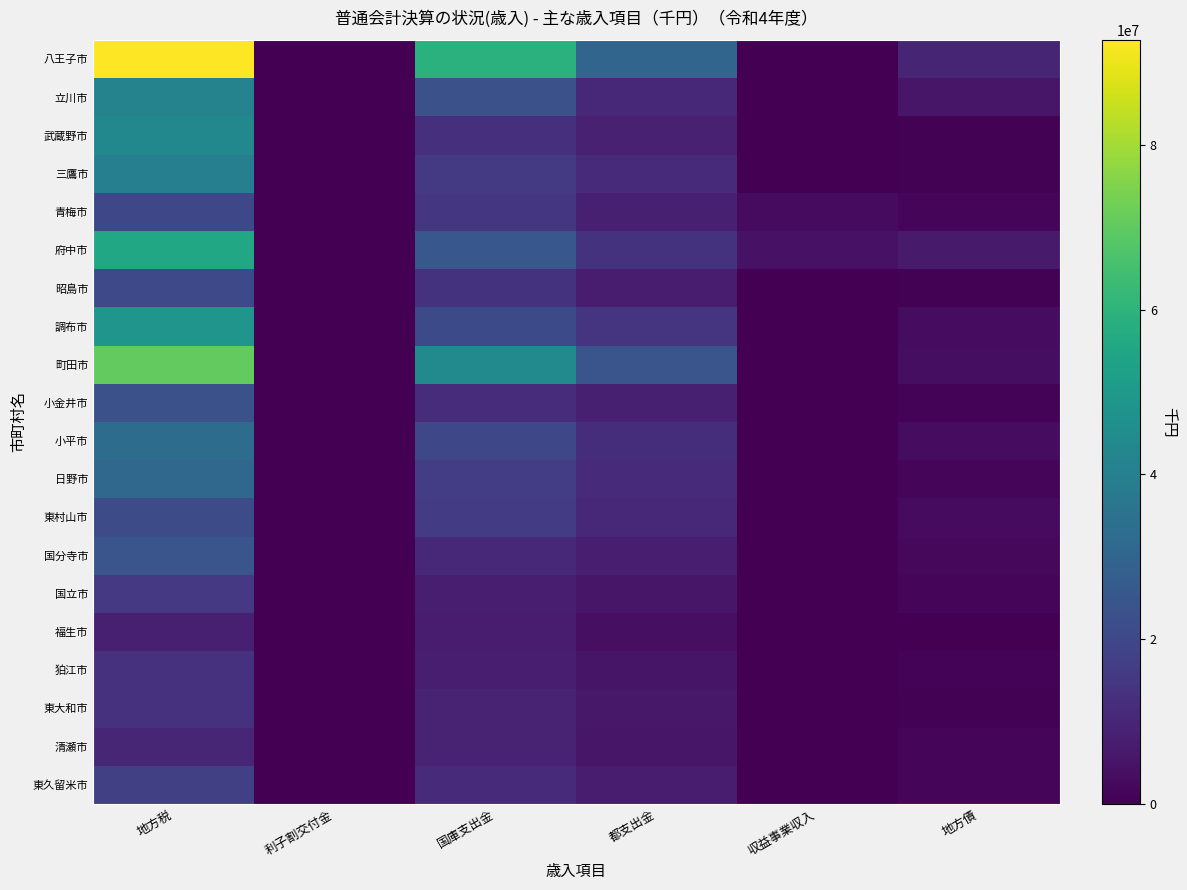

What is the greatest value displayed?

92744193